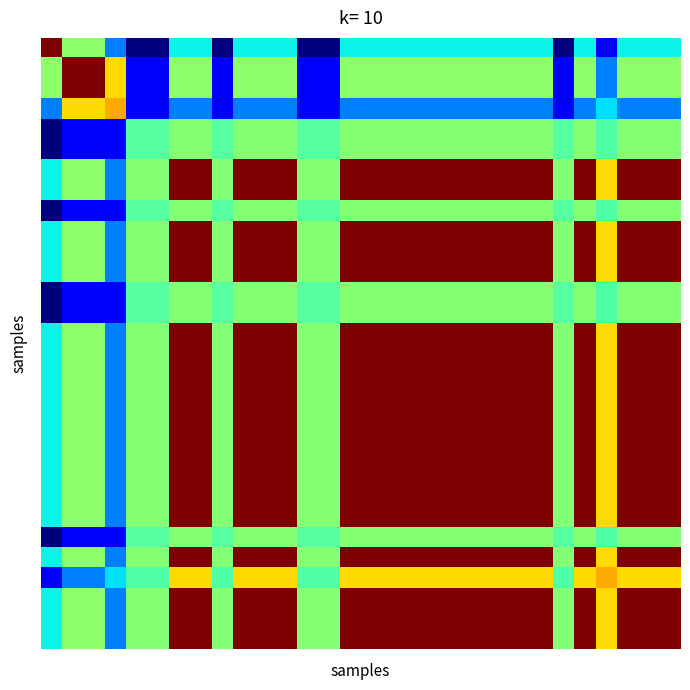

What is the maximum value shown in the chart?

1.0